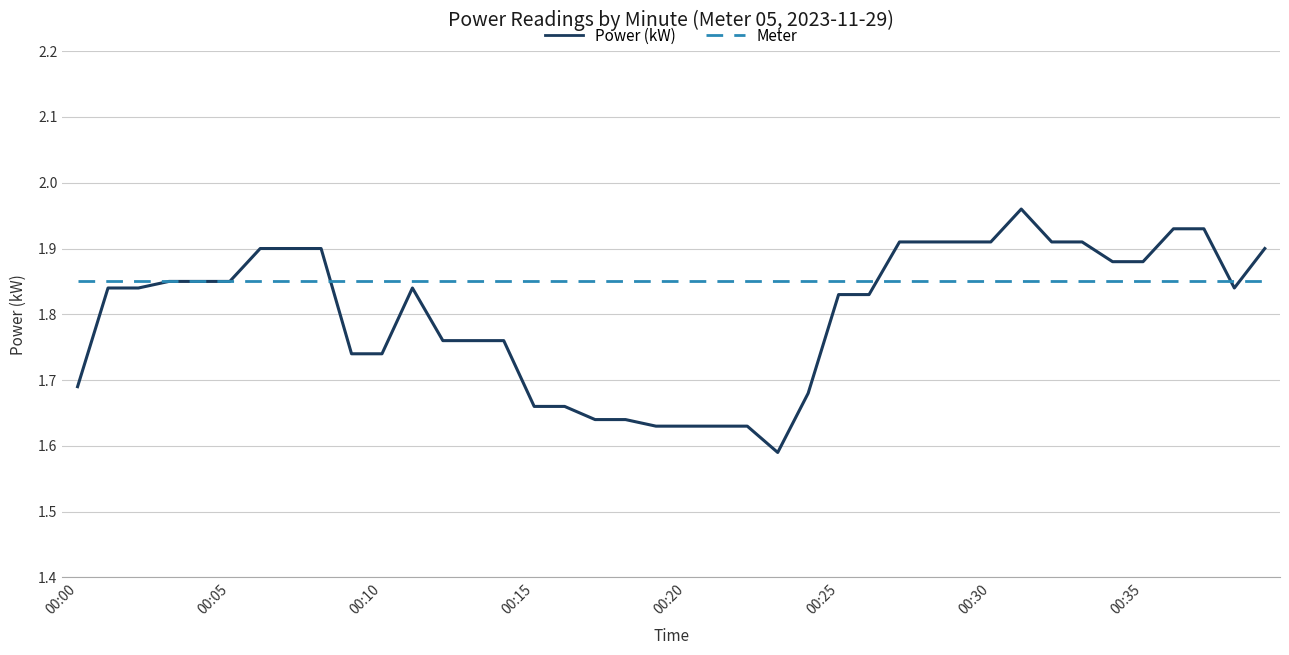

Which series has the widest spread of values?

Power (kW)